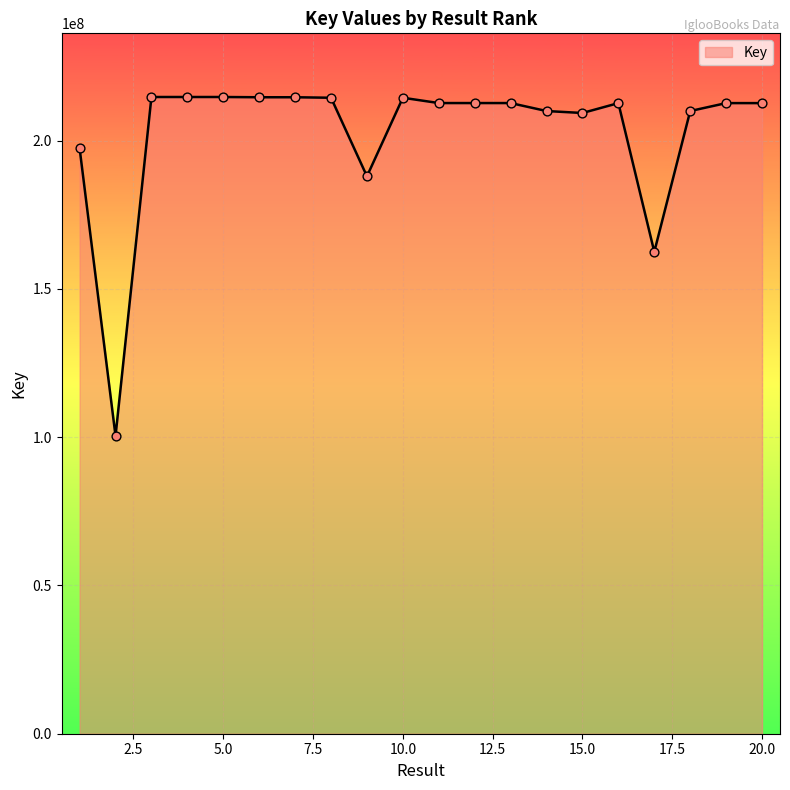

What is the difference between the maximum and minimum values?

114288574